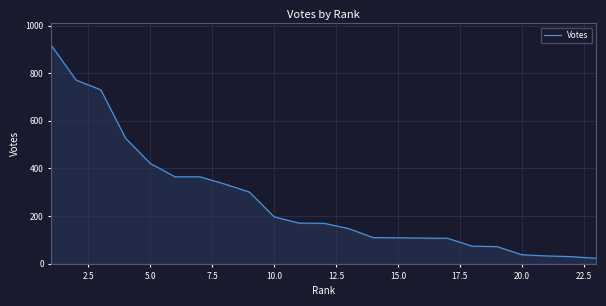

What is the minimum value shown in the chart?

23